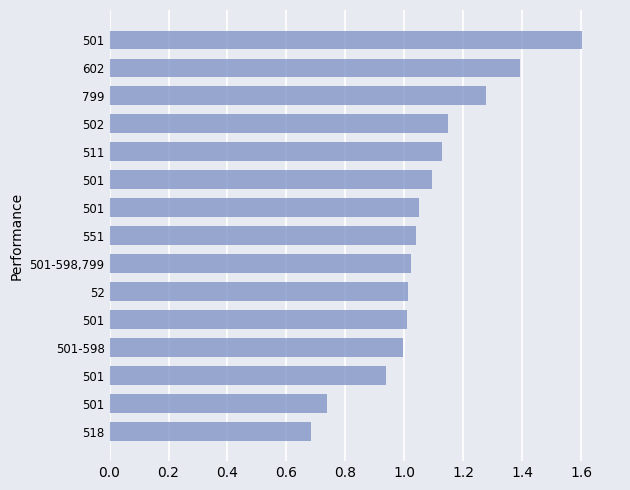

Count the number of categories in the chart.

15